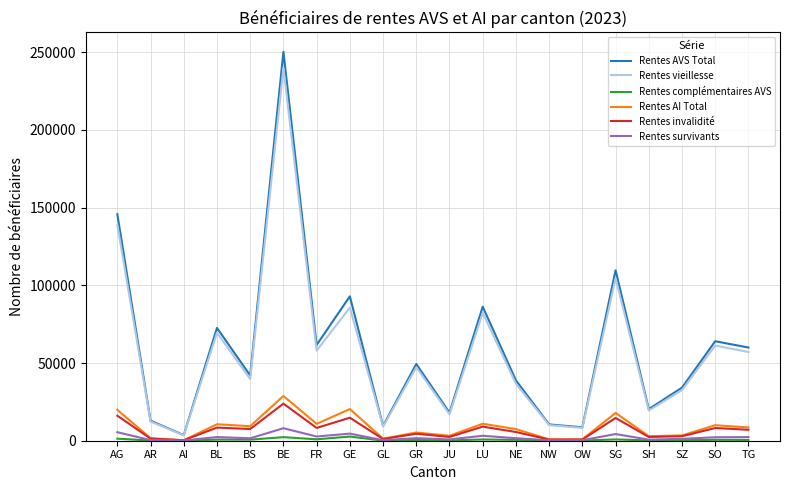

What is the sum of all Rentes complémentaires AVS values?

13524